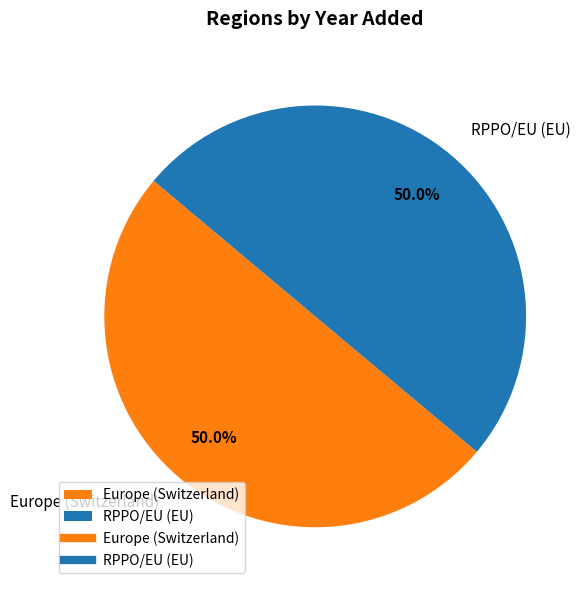

What is the ratio of the value at Europe (Switzerland) to the value at RPPO/EU (EU)?

1.0